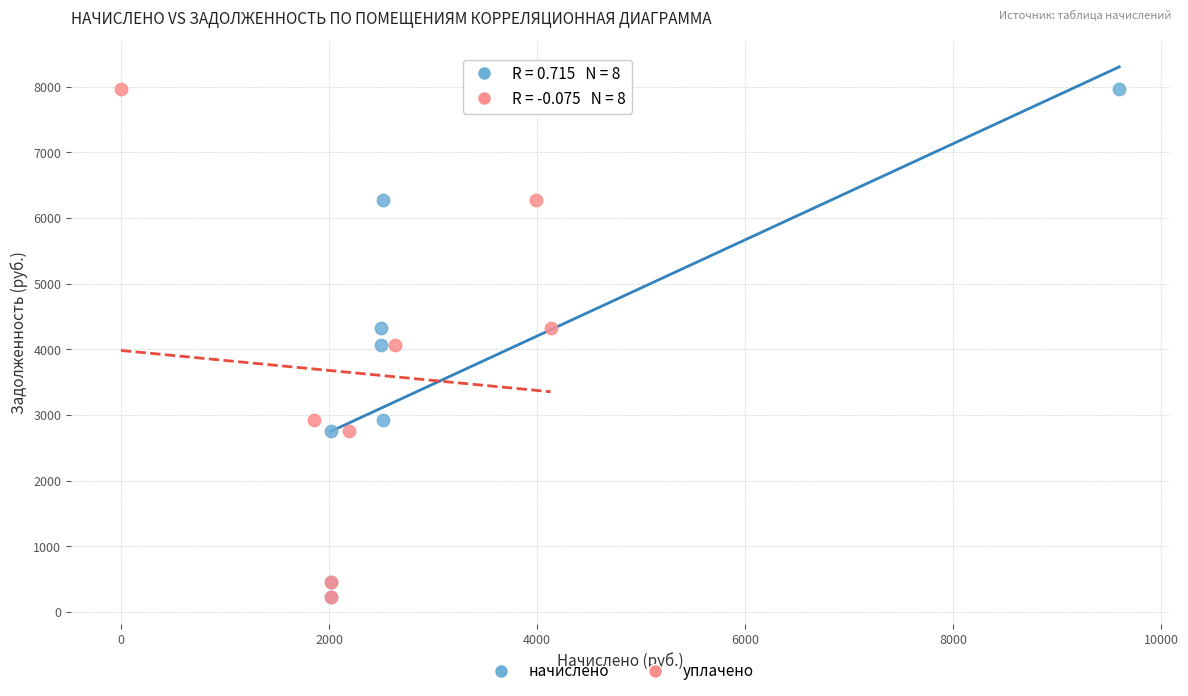

What are all the series names shown in the legend?

начислено, уплачено